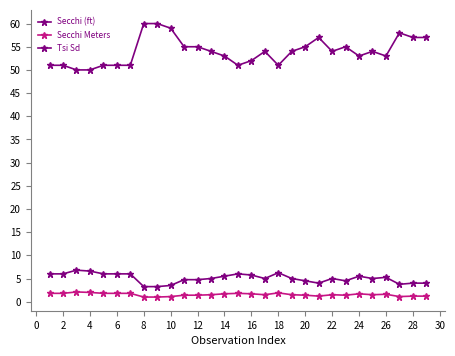

How many categories are shown in the chart?

29